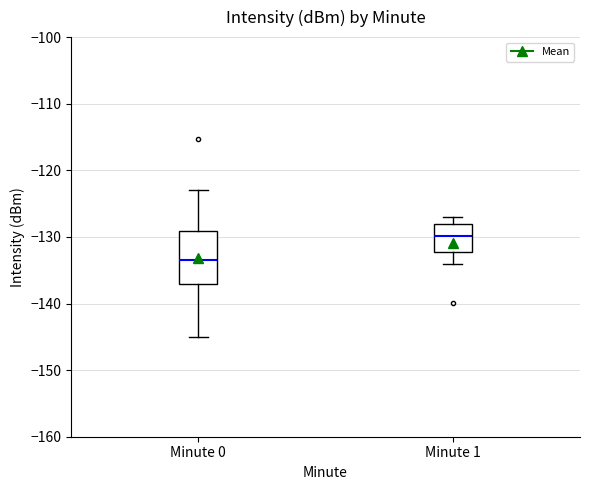

Where is the upper edge of the box for Minute 0 on the y-axis? The values are not printed on the chart, so give them approximately, as read against the axis.

-129